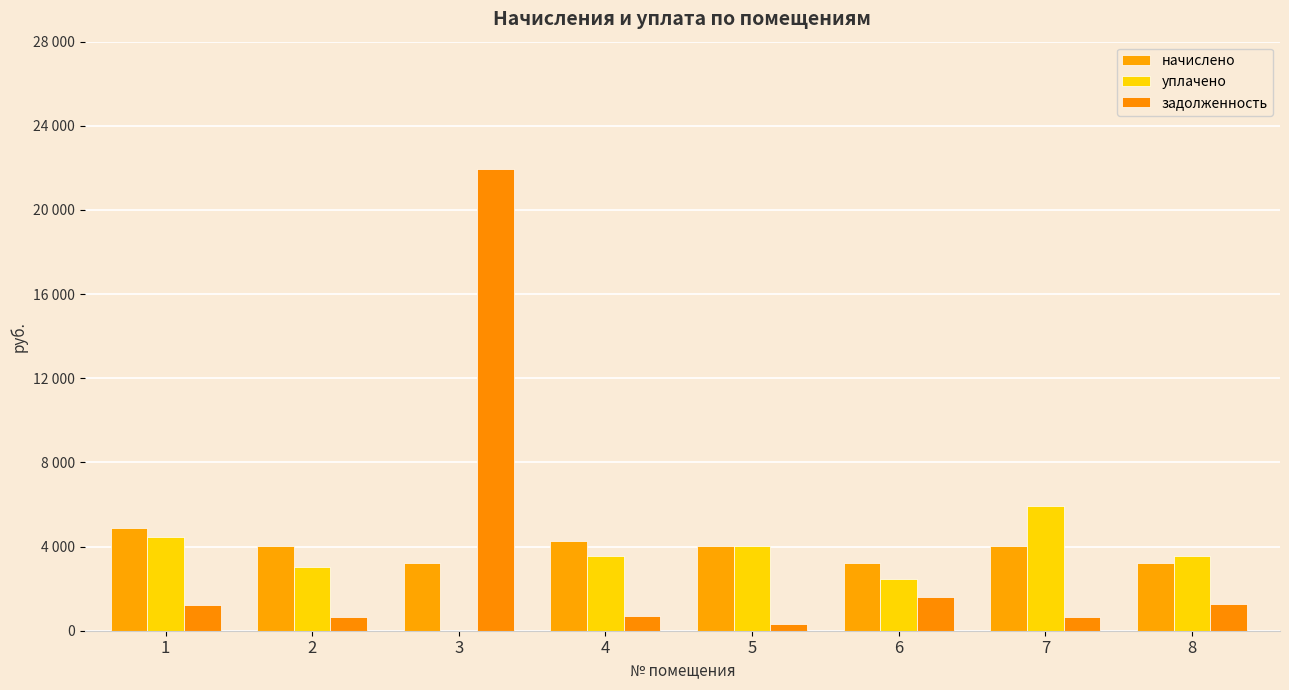

Does the chart contain stacked bars?

No